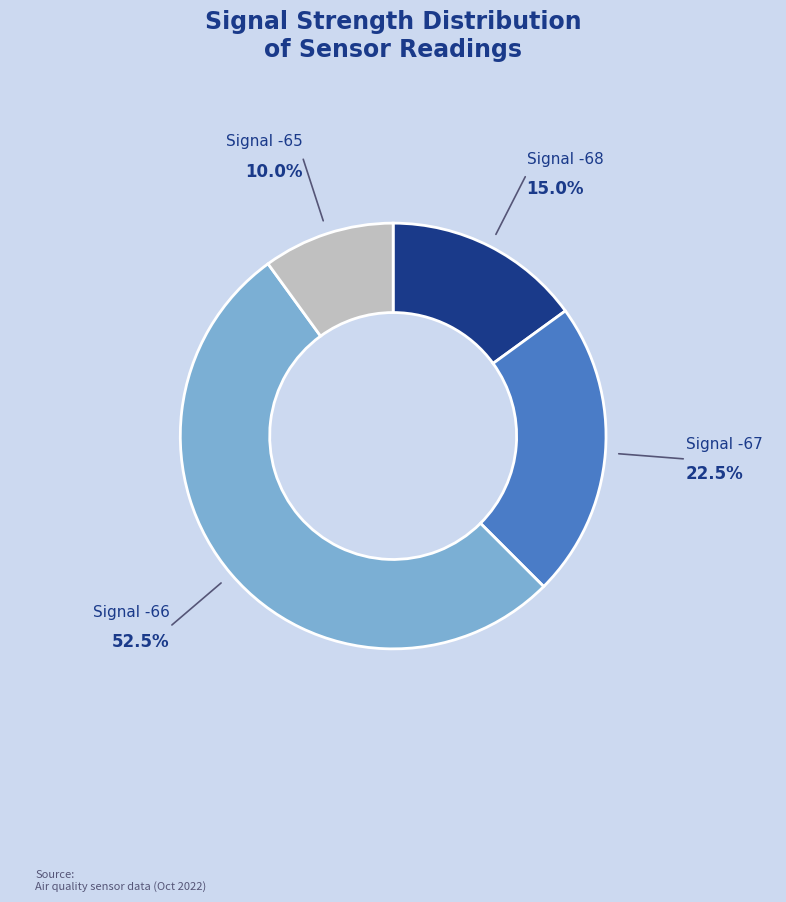

How many segments does this pie chart have?

4